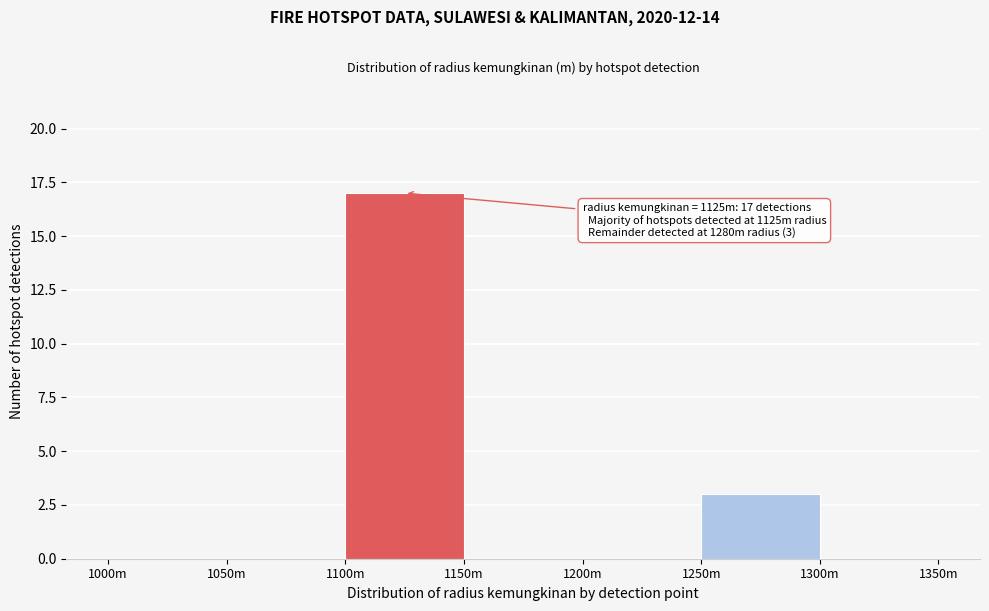

Reading left to right, what are all the values shown in this chart?

1000m=0	1050m=0	1100m=17	1150m=0	1200m=0	1250m=3	1300m=0